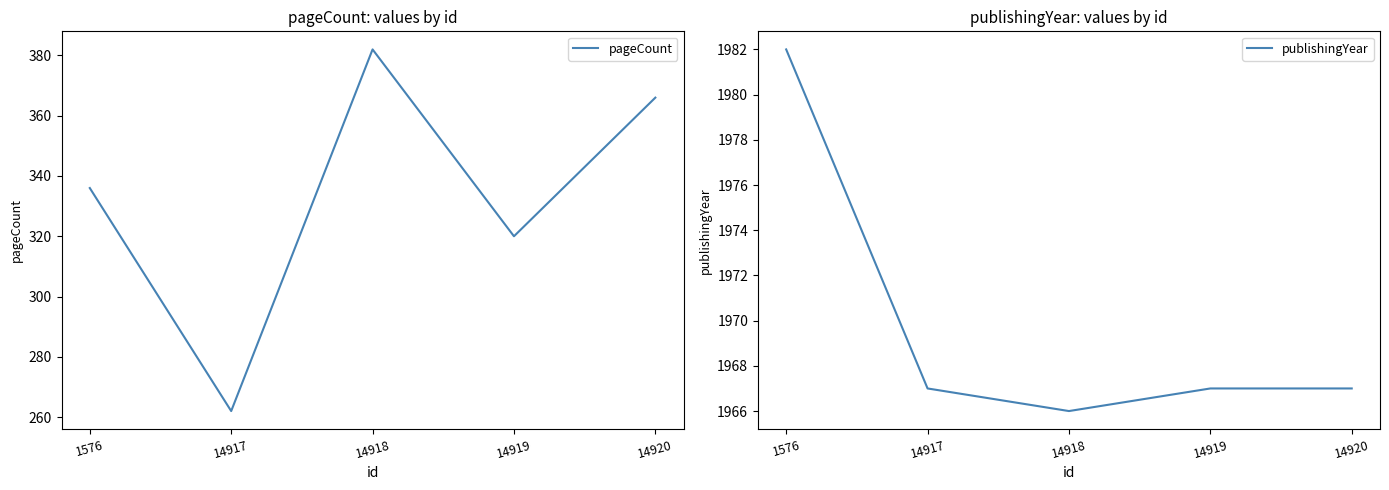

True or false: publishingYear and pageCount intersect in this chart.

False